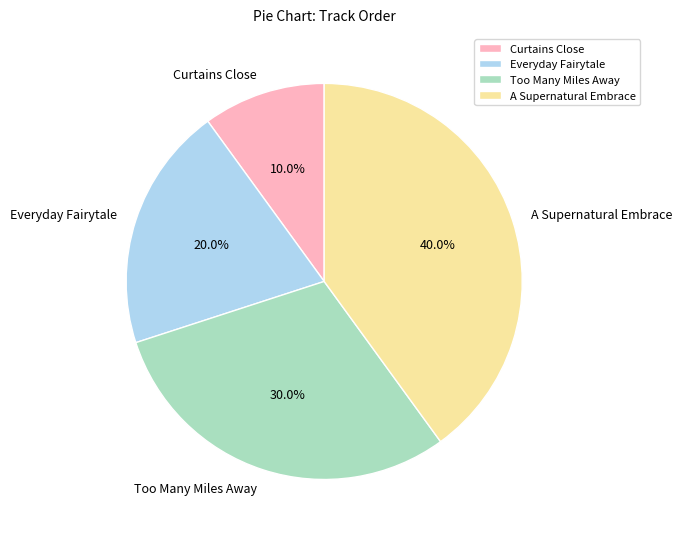

What is the total percentage of A Supernatural Embrace and Curtains Close?

50.0%